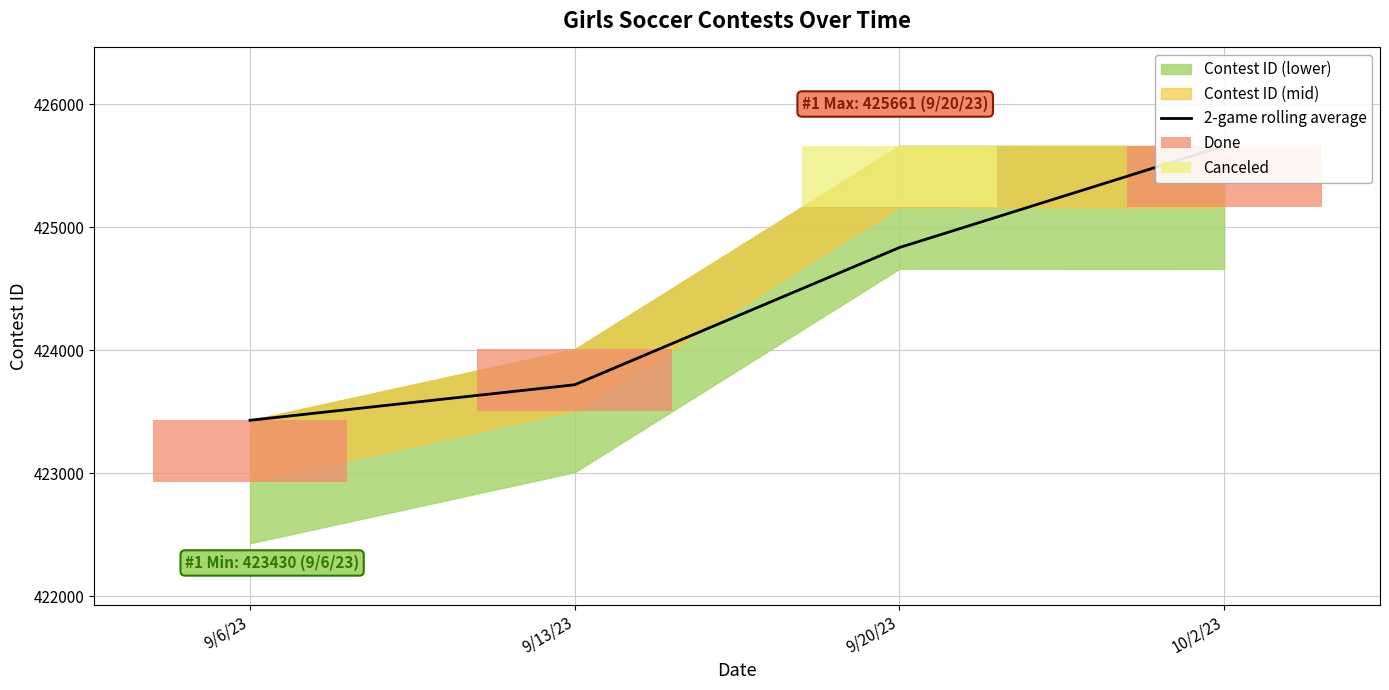

True or false: the data shows 423430.0 at 9/6/23.

True